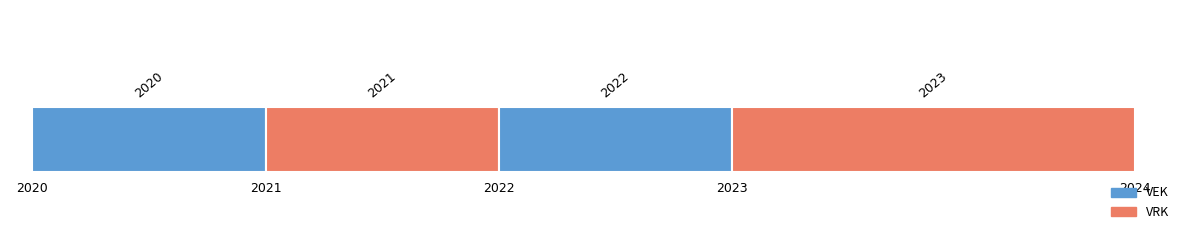

True or false: VEK has a value of -31 at 2021 uitvoering.

False